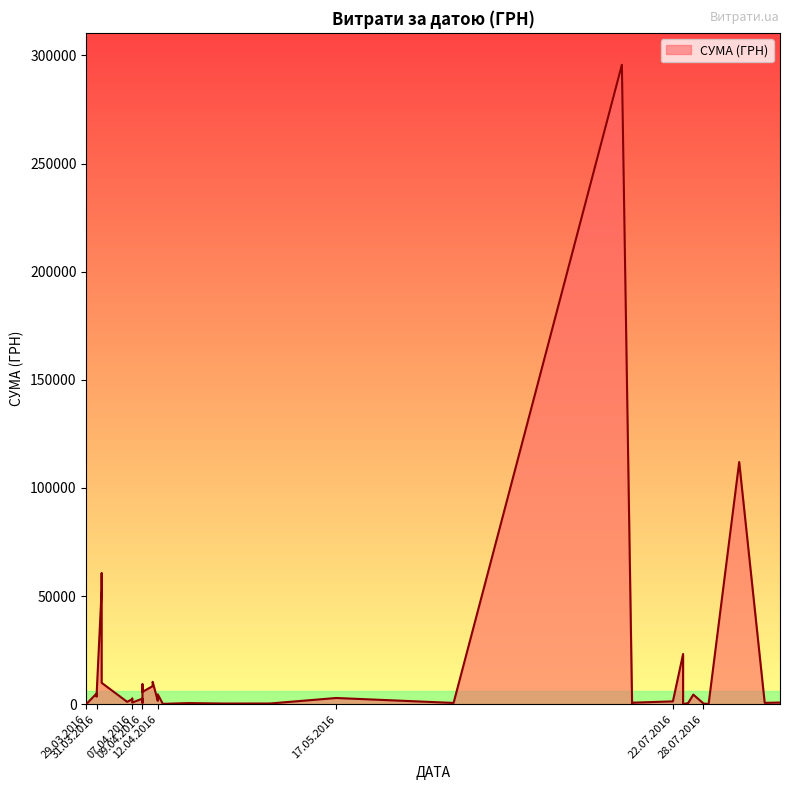

What is the greatest value displayed?

295638.6